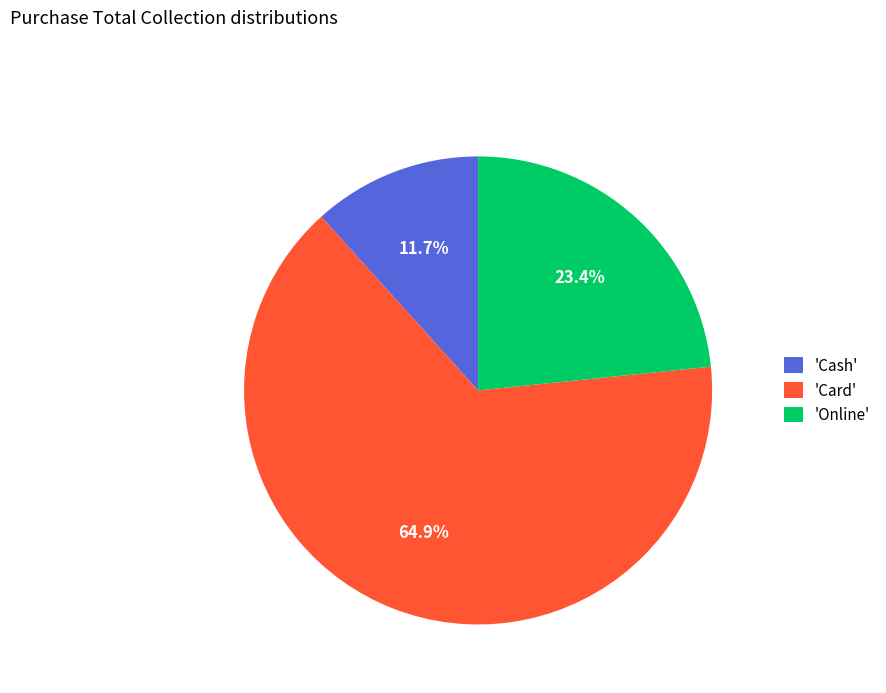

Rank the categories by value from lowest to highest.

'Cash', 'Online', 'Card'